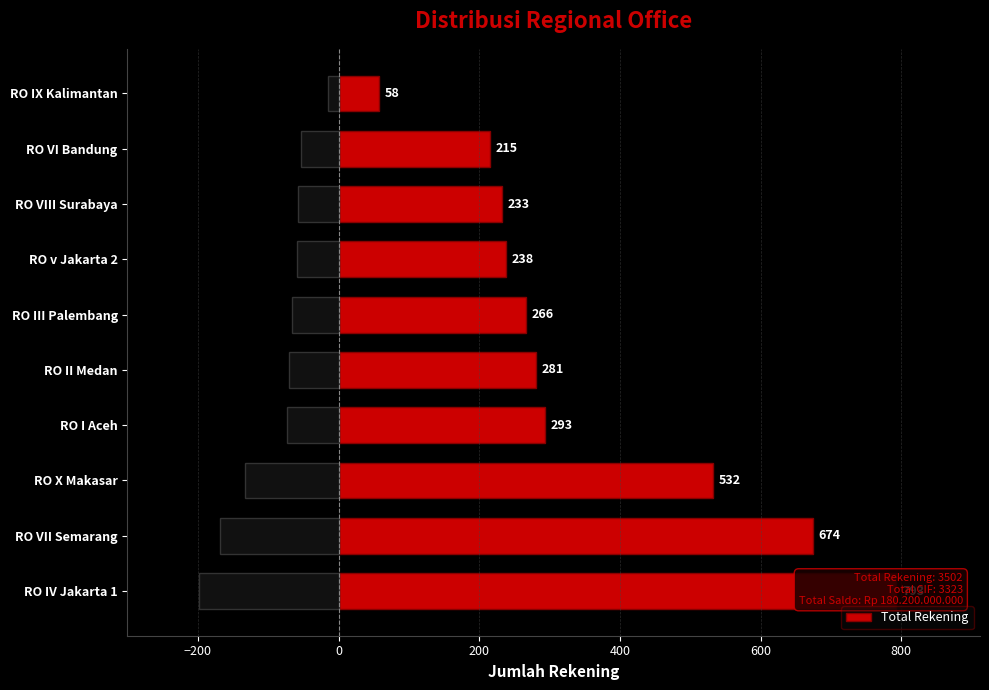

Reading right to left, what are all the values shown in this chart?

58	215	233	238	266	281	293	532	674	793